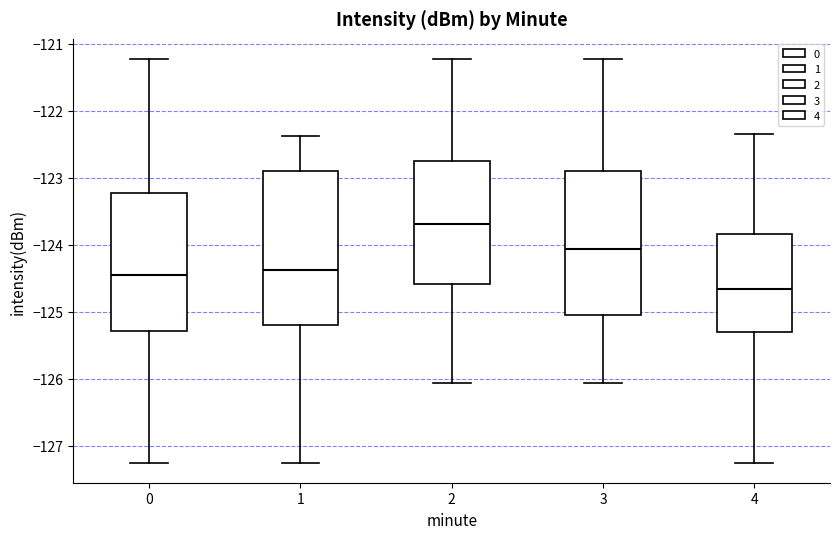

Reading left to right, transcribe this box plot: for each box, give where its median line is, the range the box spans, and where its two whiskers end, as read against the y-axis. The values are not printed on the chart, so give them approximately, as read against the axis.

0: median -124.4, box -125.3 to -123.2, whiskers -127.2 to -121.2
1: median -124.4, box -125.2 to -122.9, whiskers -127.2 to -122.4
2: median -123.7, box -124.6 to -122.7, whiskers -126.1 to -121.2
3: median -124.1, box -125.0 to -122.9, whiskers -126.1 to -121.2
4: median -124.7, box -125.3 to -123.8, whiskers -127.2 to -122.3